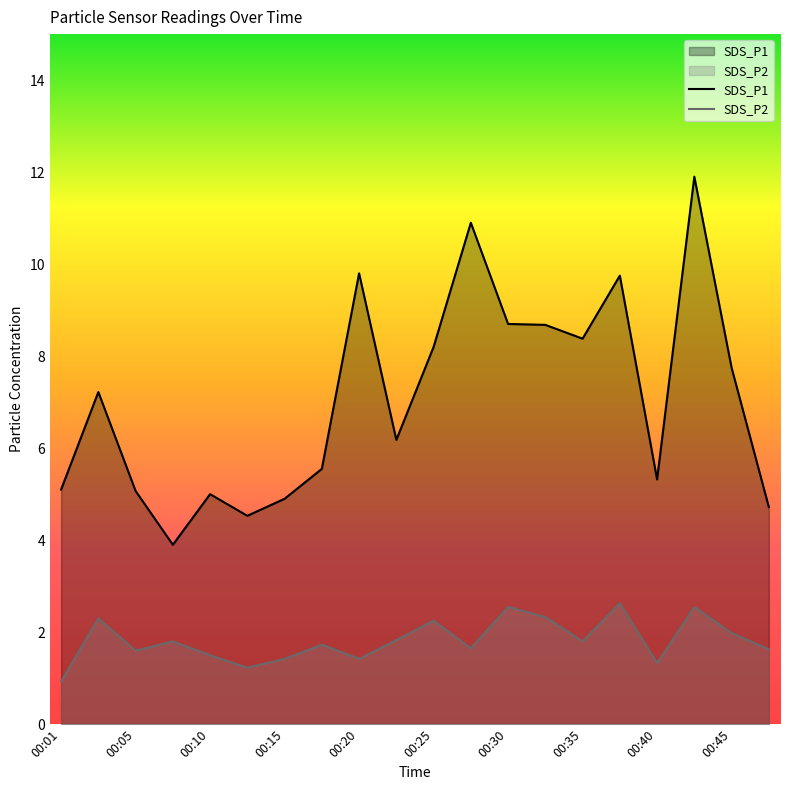

What is the difference between the maximum and second lowest values in the SDS_P2 series?

1.4